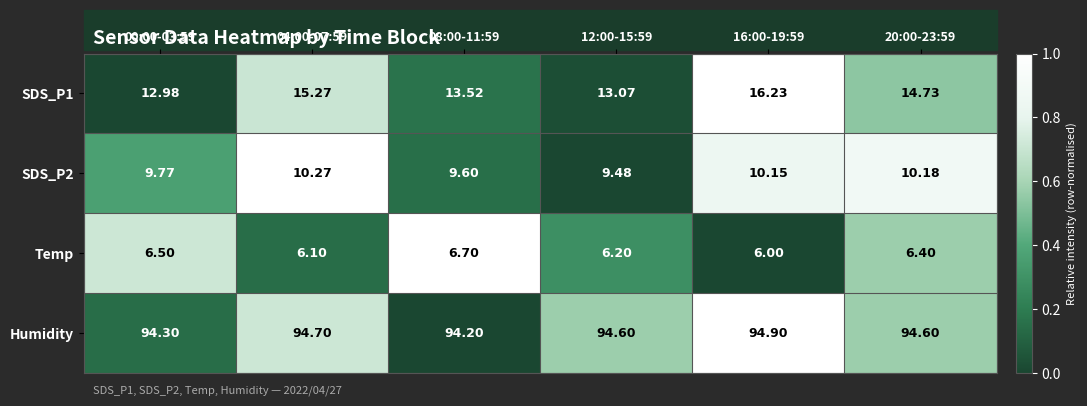

Is the value of SDS_P2 at 04:00-07:59 greater than the value of SDS_P1 at 00:00-03:59?

No